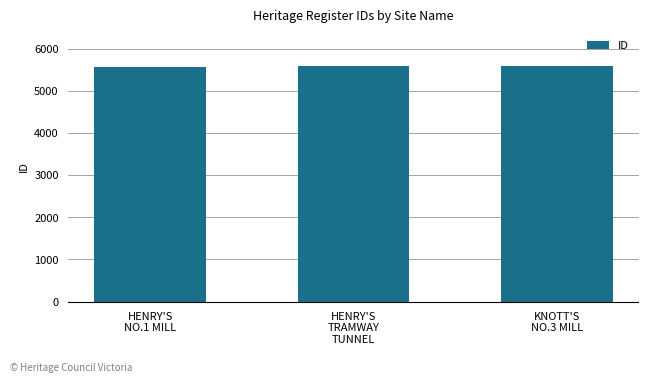

Does the chart contain any negative values?

No